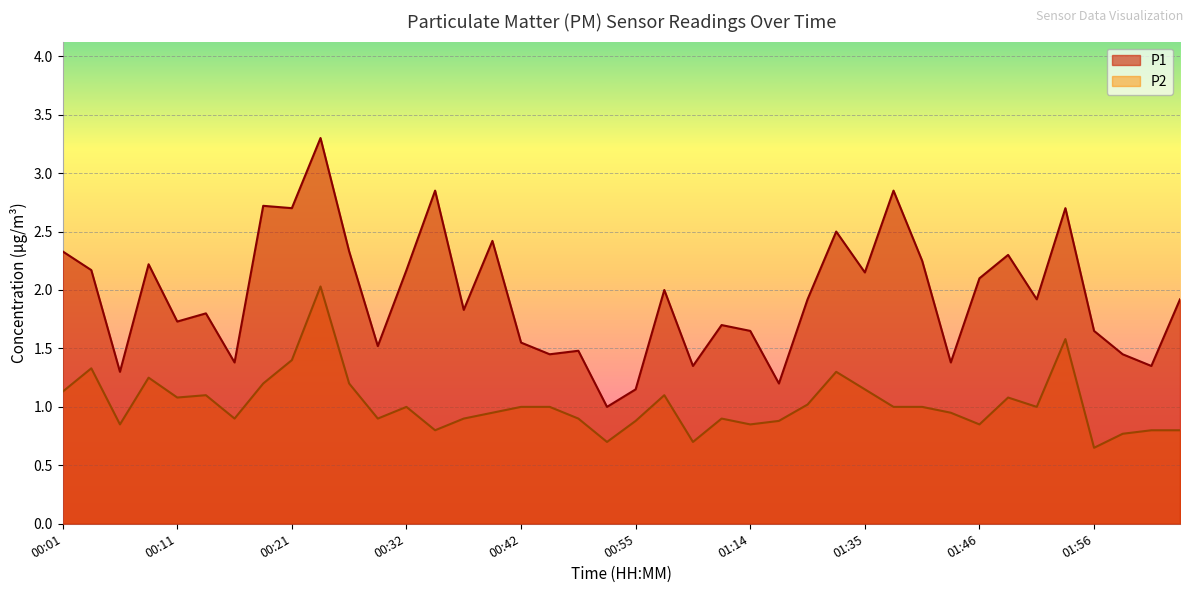

How many values in the P2 series exceed 1?

15